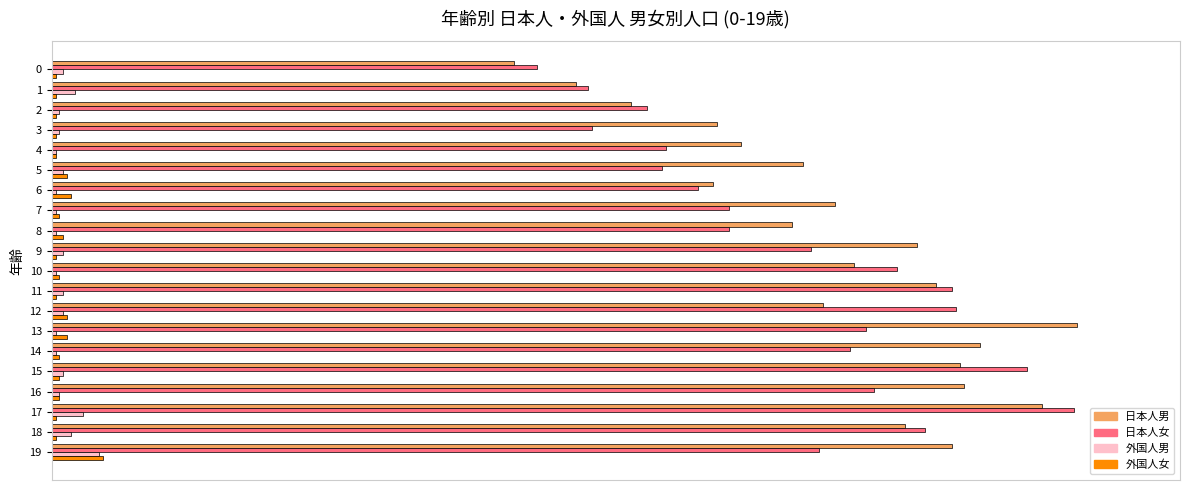

What is the spread (max minus min) of values at 11?

0.9